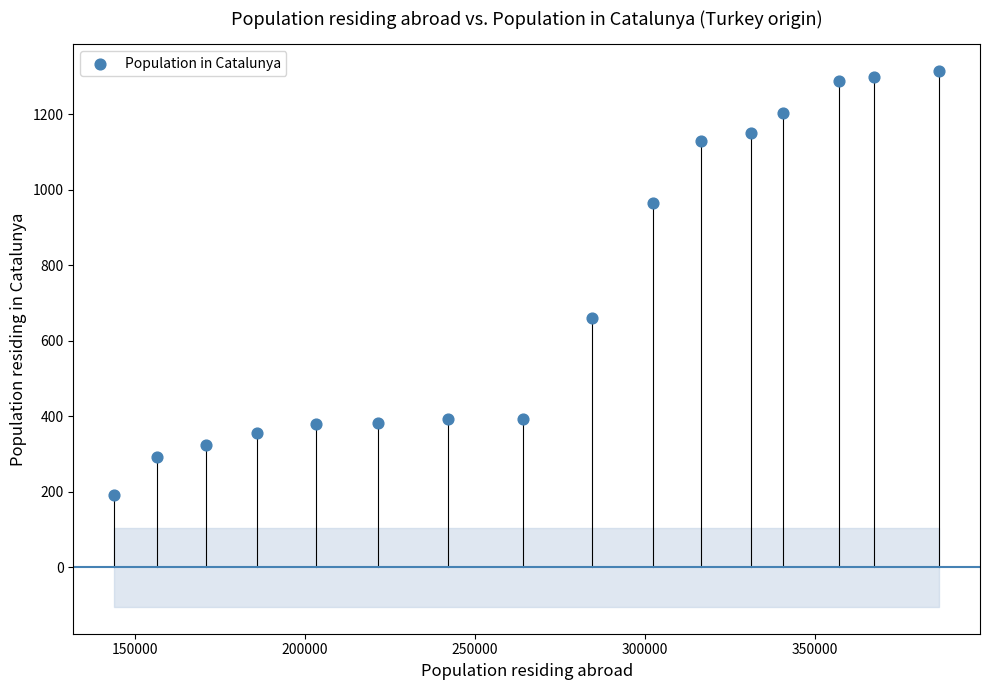

What Y value in the scatter plot is closest to 753?

661